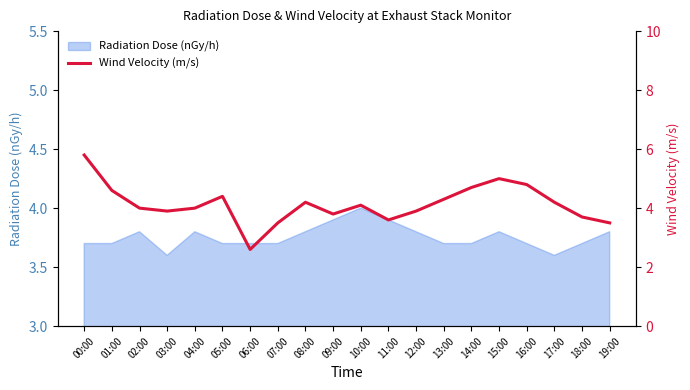

At which label does Radiation Dose (nGy/h) reach its peak?

10:00